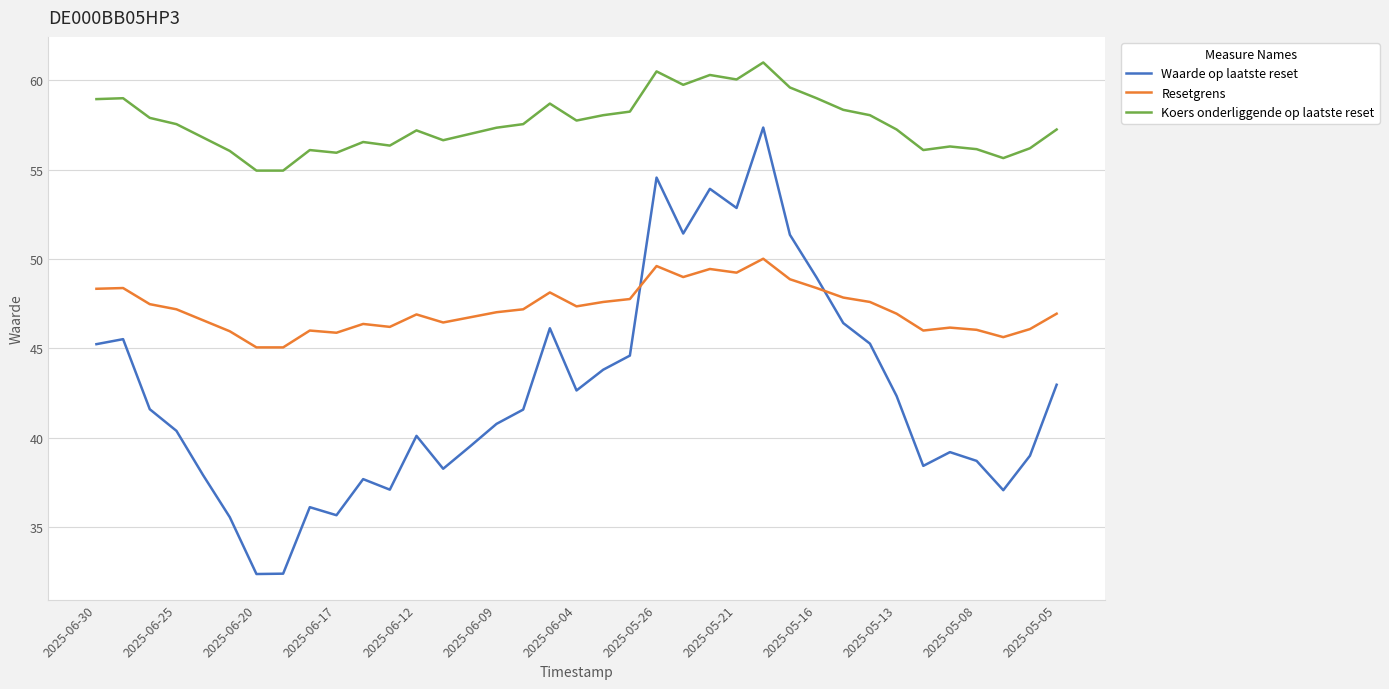

Which series has the largest range (max minus min)?

Waarde op laatste reset